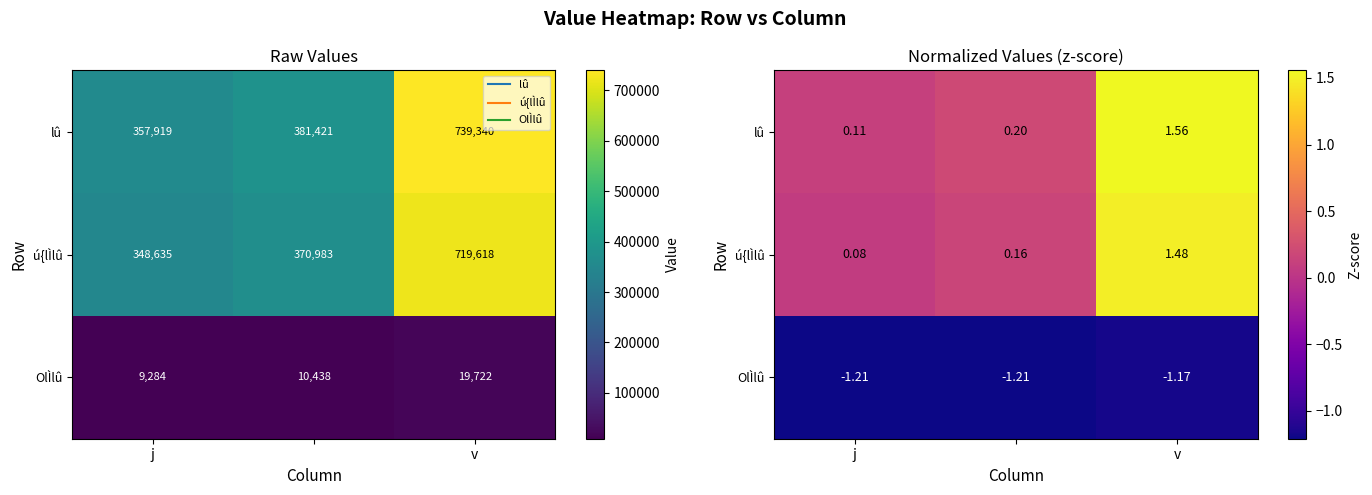

The lû series shows 2.0 at v. True or false?

False